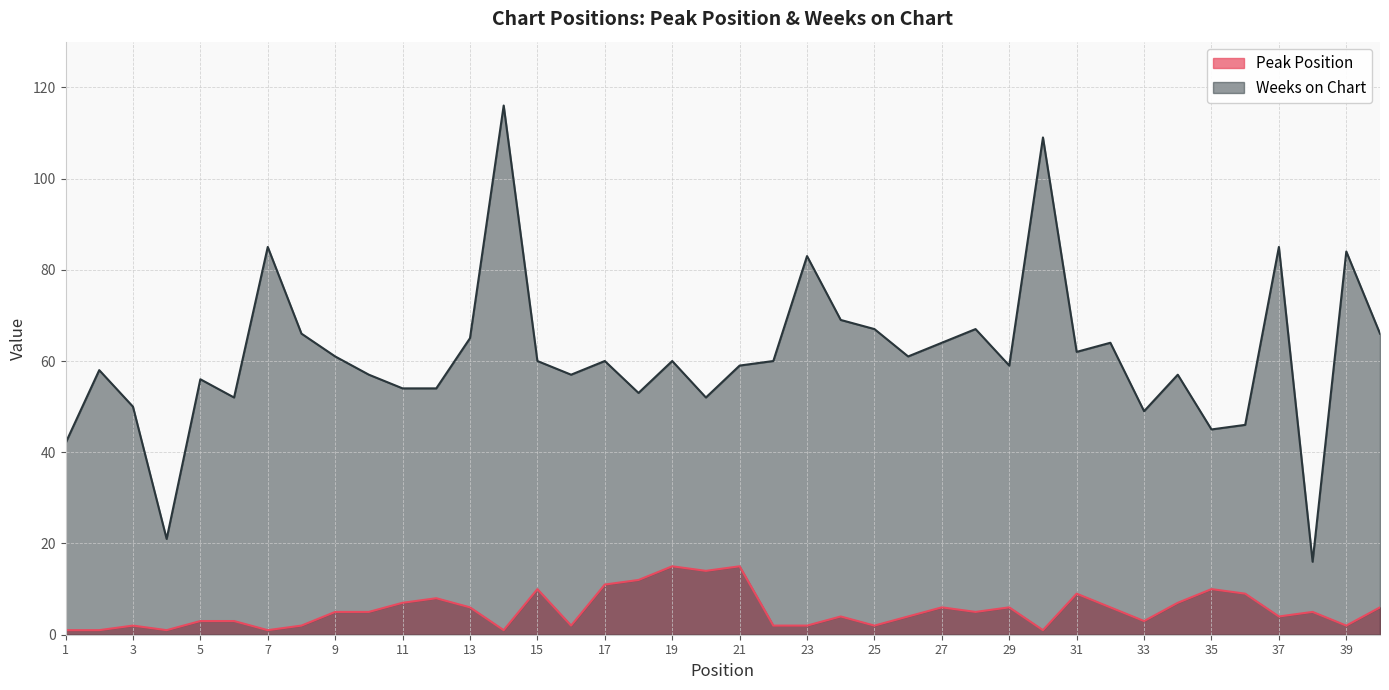

What is the difference between the maximum and second lowest values in the Peak Position series?

14